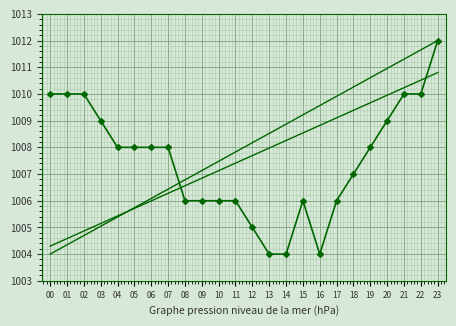

How many data points does each series have?

24